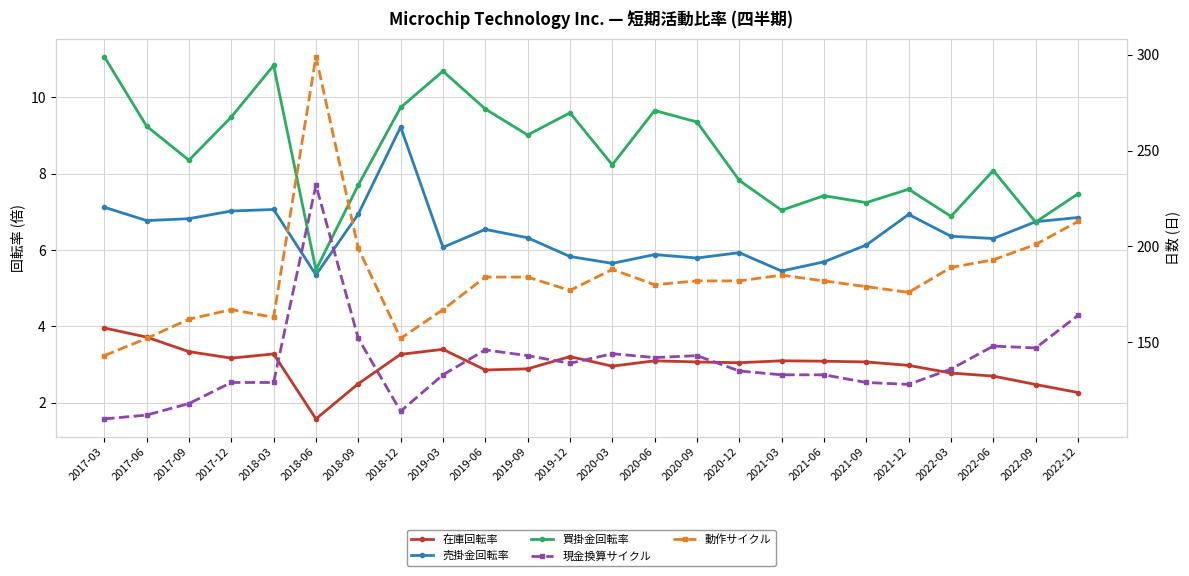

How many data points in 動作サイクル are above 182?

10